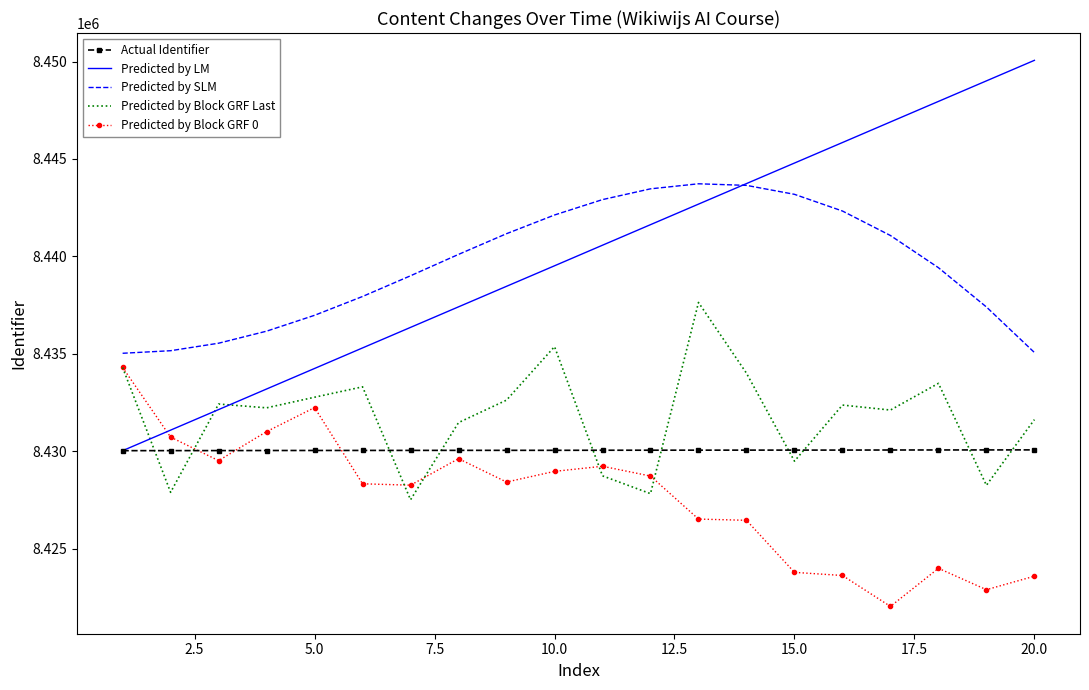

What are all the series names shown in the legend?

Actual Identifier, Predicted by LM, Predicted by SLM, Predicted by Block GRF Last, Predicted by Block GRF 0